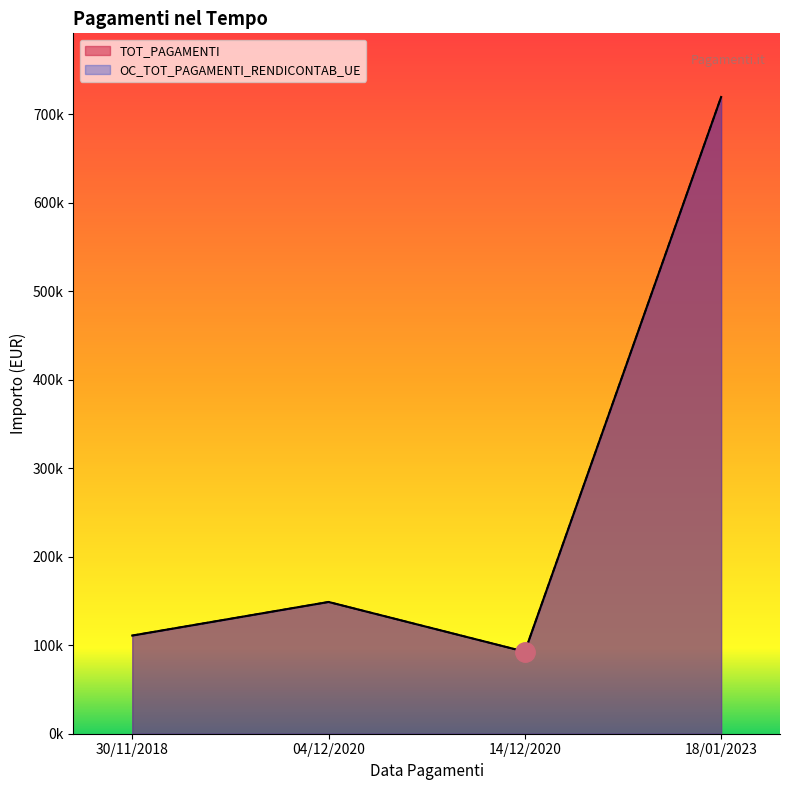

Which label corresponds to the largest value in the chart?

18/01/2023